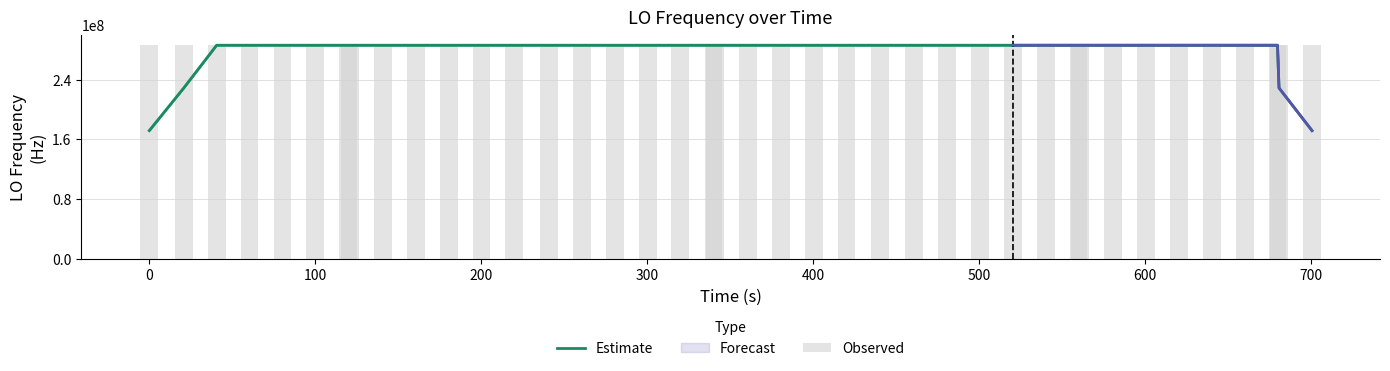

True or false: Observed has a value of 493572956.4 at 32.

False